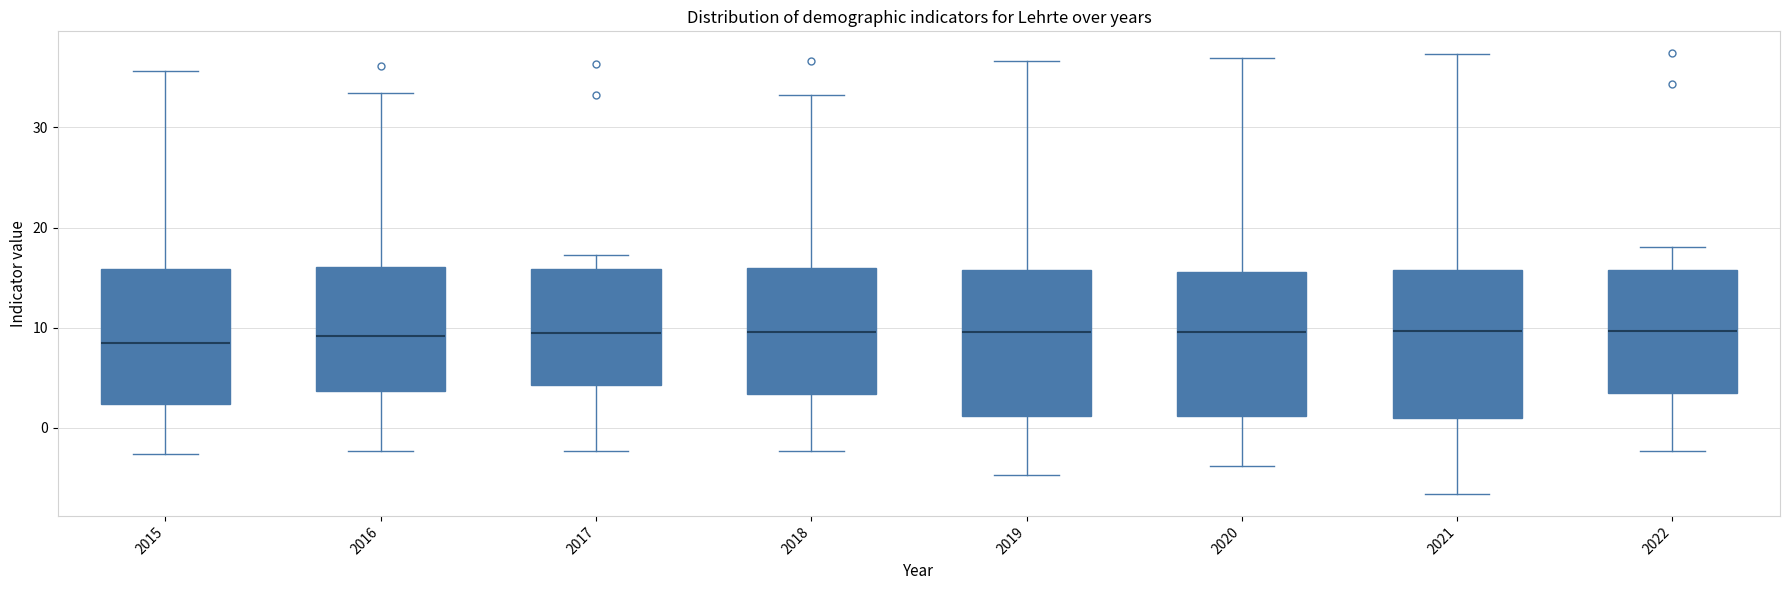

Reading left to right, transcribe this box plot: for each box, give where its median line is, the range the box spans, and where its two whiskers end, as read against the y-axis. The values are not printed on the chart, so give them approximately, as read against the axis.

2015: median 9, box 2 to 16, whiskers -3 to 36
2016: median 9, box 4 to 16, whiskers -2 to 33
2017: median 10, box 4 to 16, whiskers -2 to 17
2018: median 10, box 3 to 16, whiskers -2 to 33
2019: median 10, box 1 to 16, whiskers -5 to 37
2020: median 10, box 1 to 16, whiskers -4 to 37
2021: median 10, box 1 to 16, whiskers -7 to 37
2022: median 10, box 3 to 16, whiskers -2 to 18